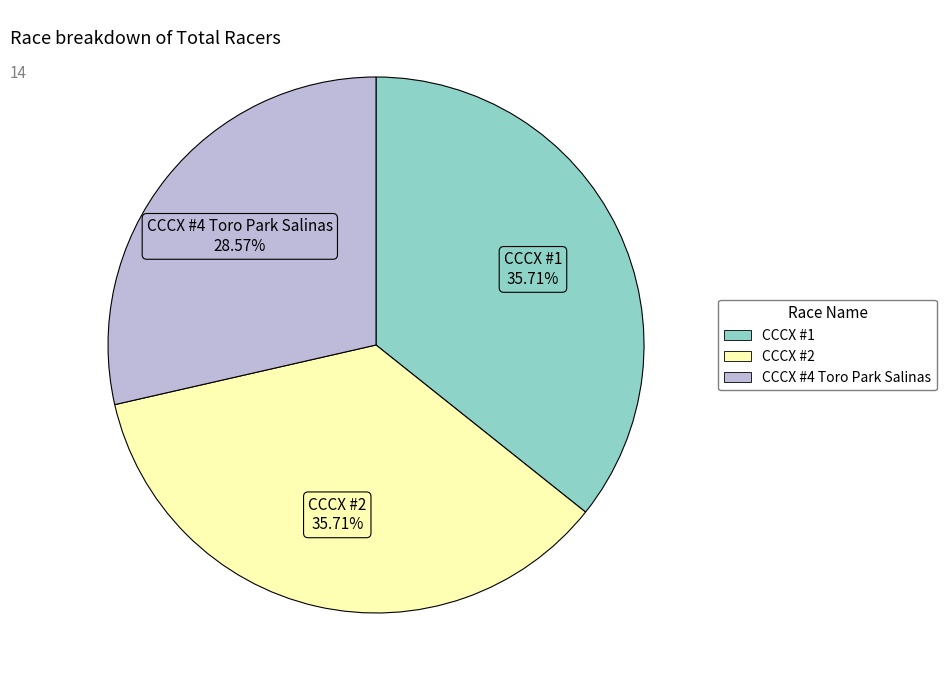

To the nearest percent, what portion does CCCX #1 represent?

36%